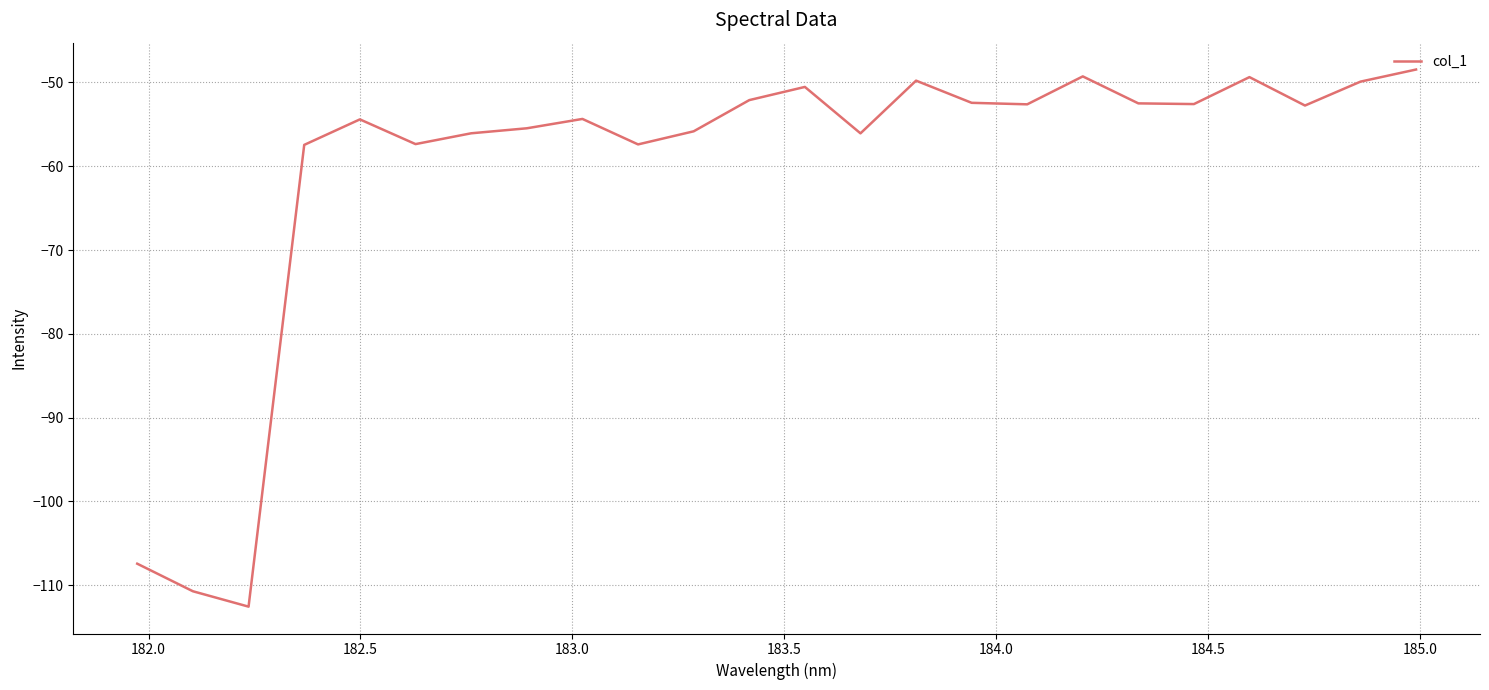

How many distinct data groups are displayed?

1